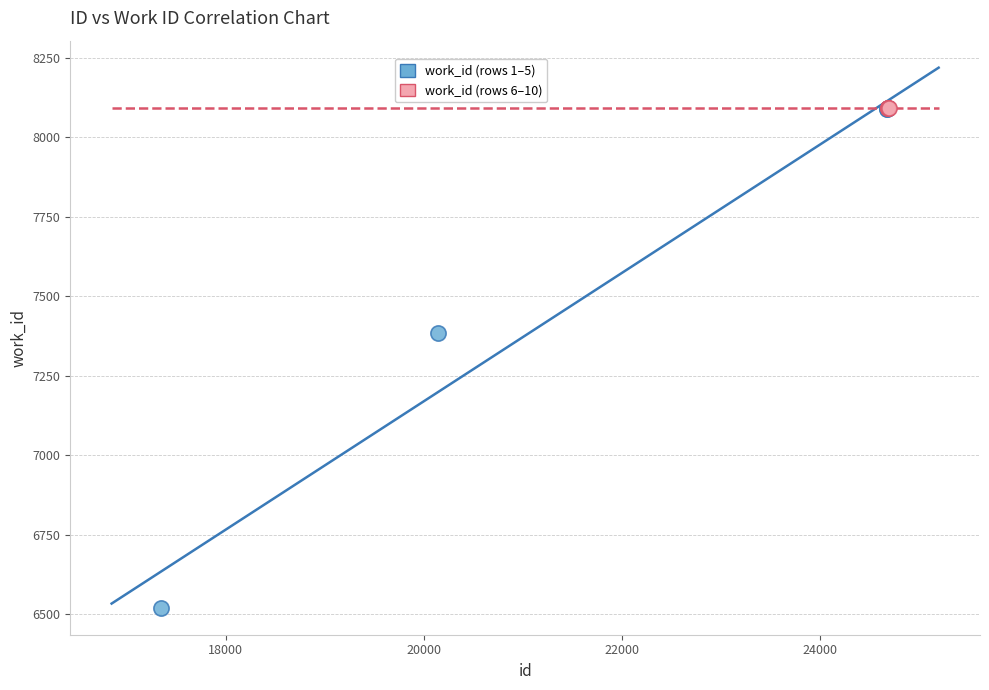

Which series contains the lowest Y value?

work_id (rows 1–5)